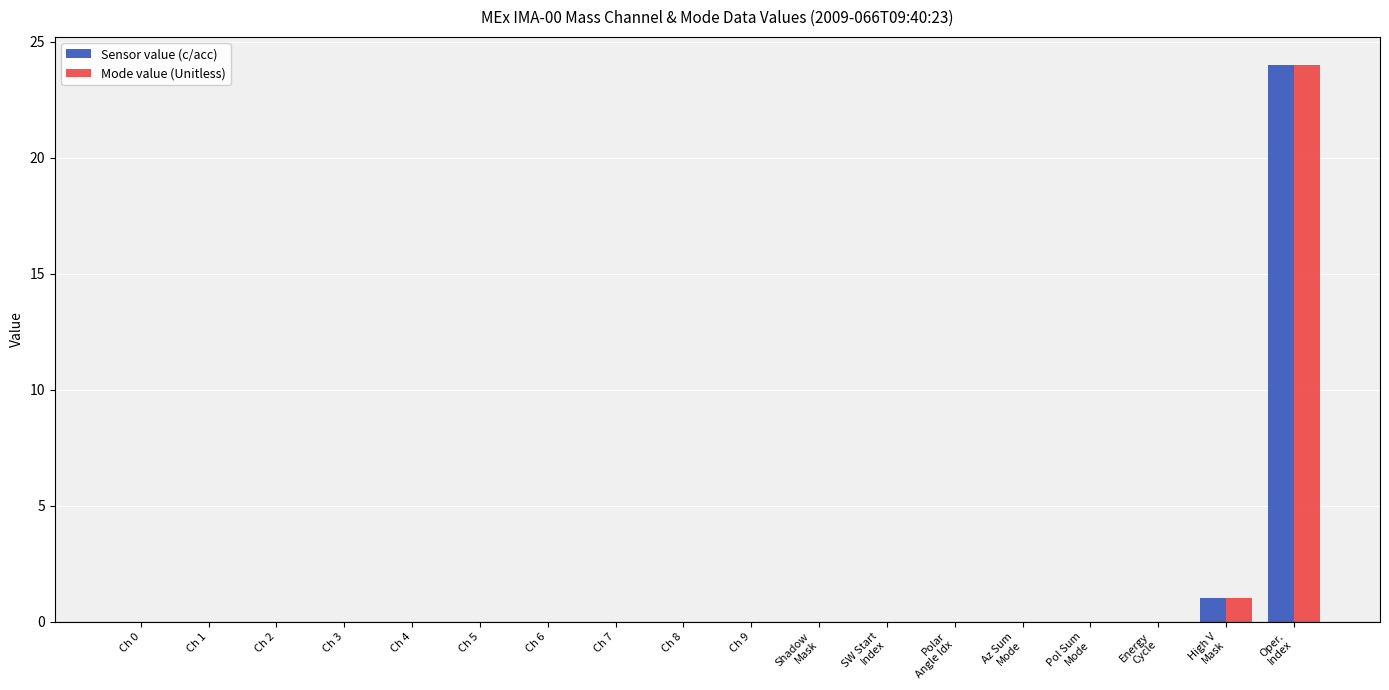

The Mode value (Unitless) series shows 15 at Ch 7. True or false?

False